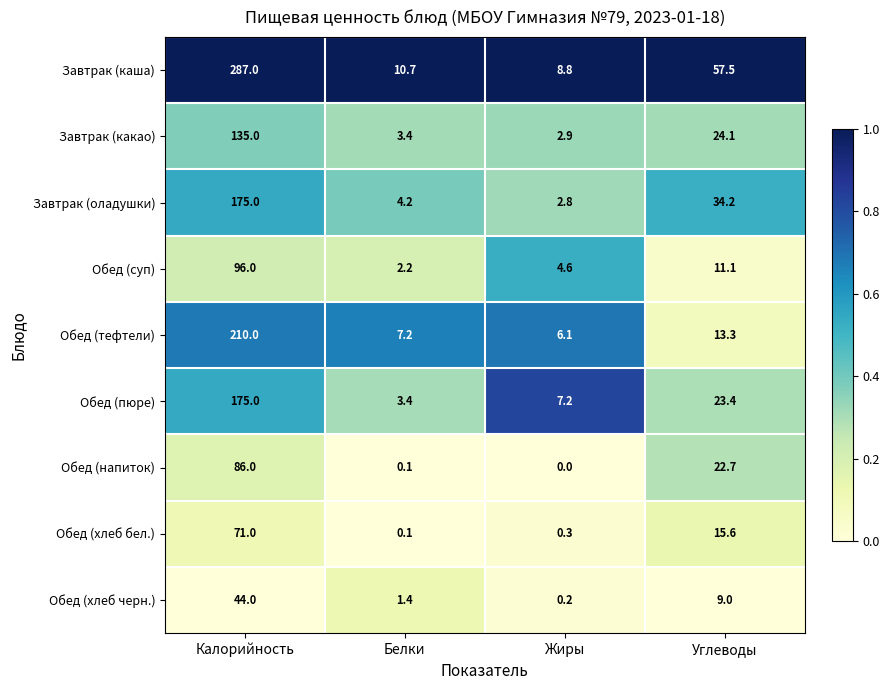

What is the spread (max minus min) of values at Жиры?

8.8